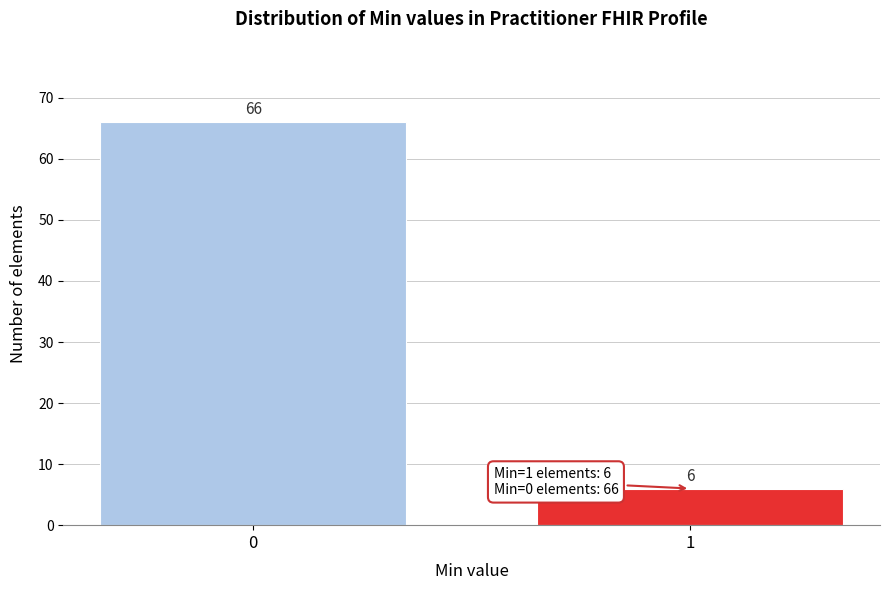

Reading left to right, what are all the values shown in this chart?

0=66	1=6